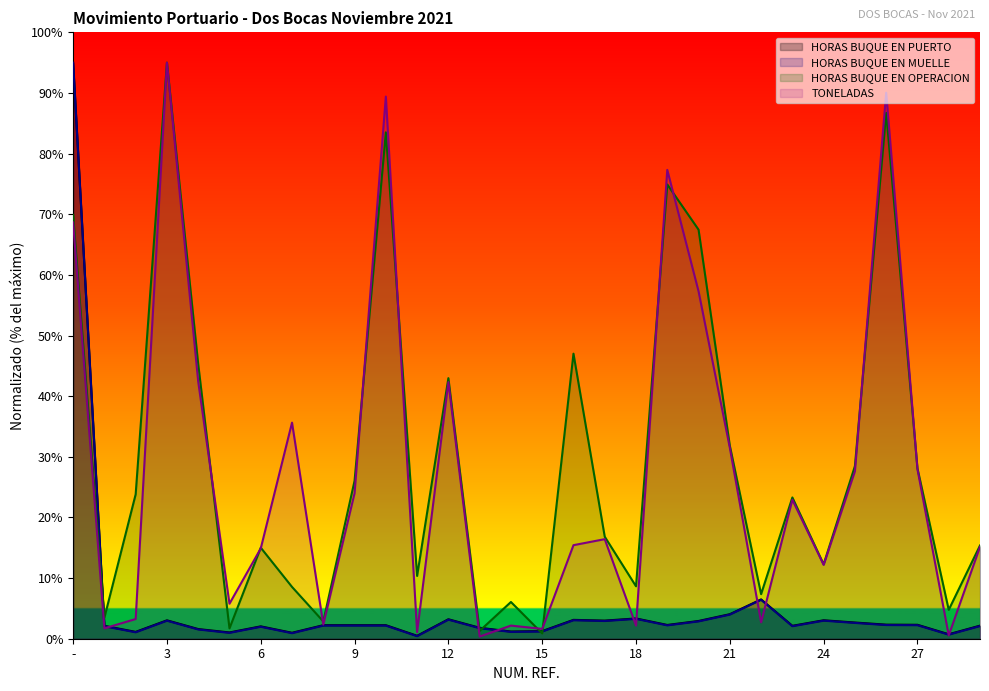

True or false: HORAS BUQUE EN MUELLE and HORAS BUQUE EN PUERTO cross at least once.

False